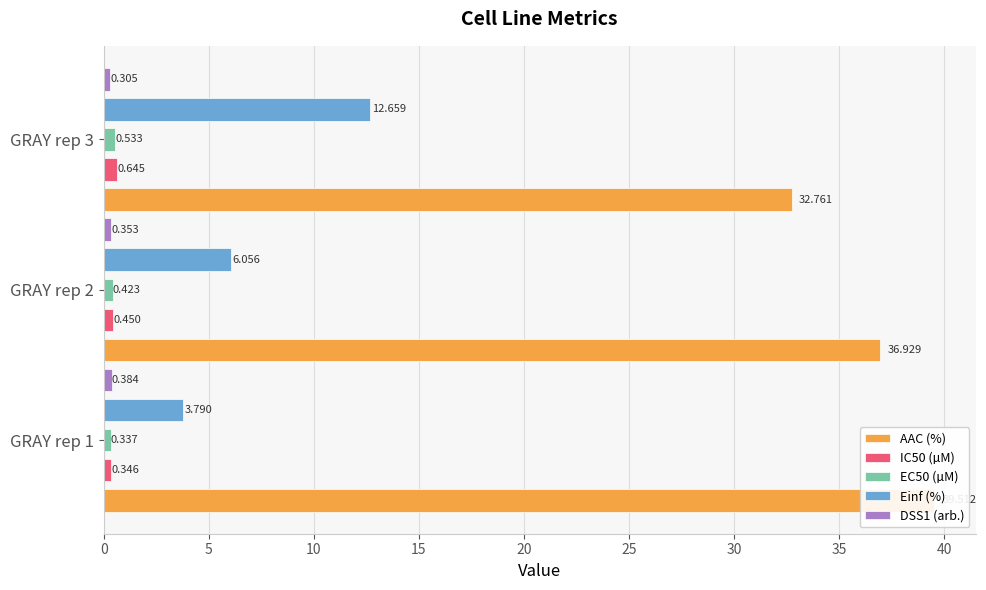

Which series has the largest total across all categories?

AAC (%)